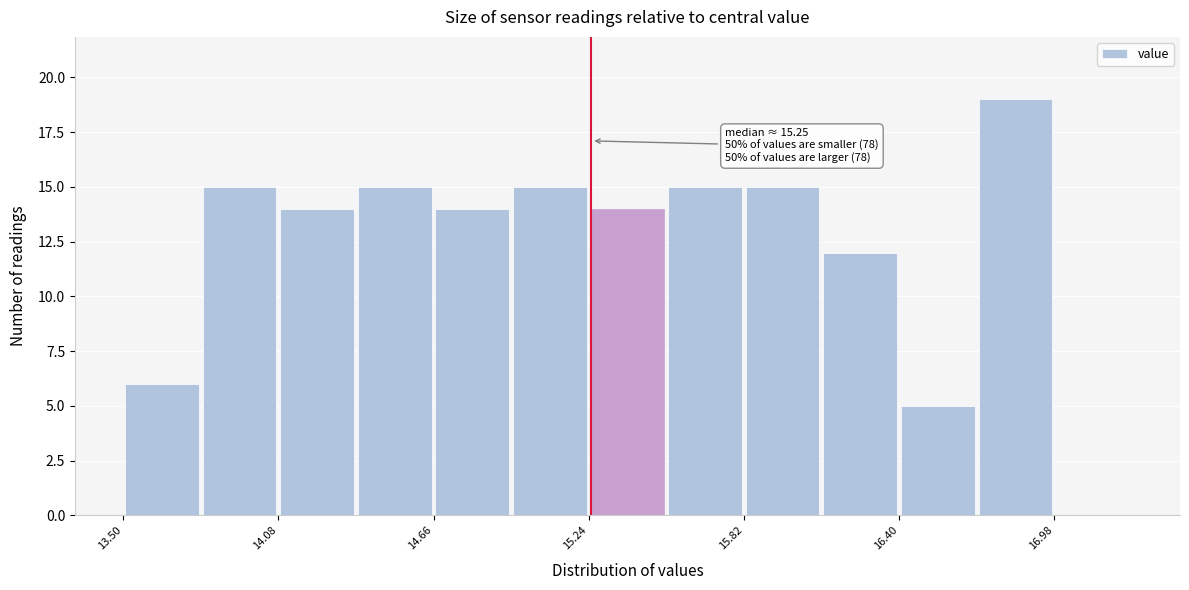

Around what value on the x-axis is the tallest bar? Give the approximate position of its centre, as read against the axis.

16.8